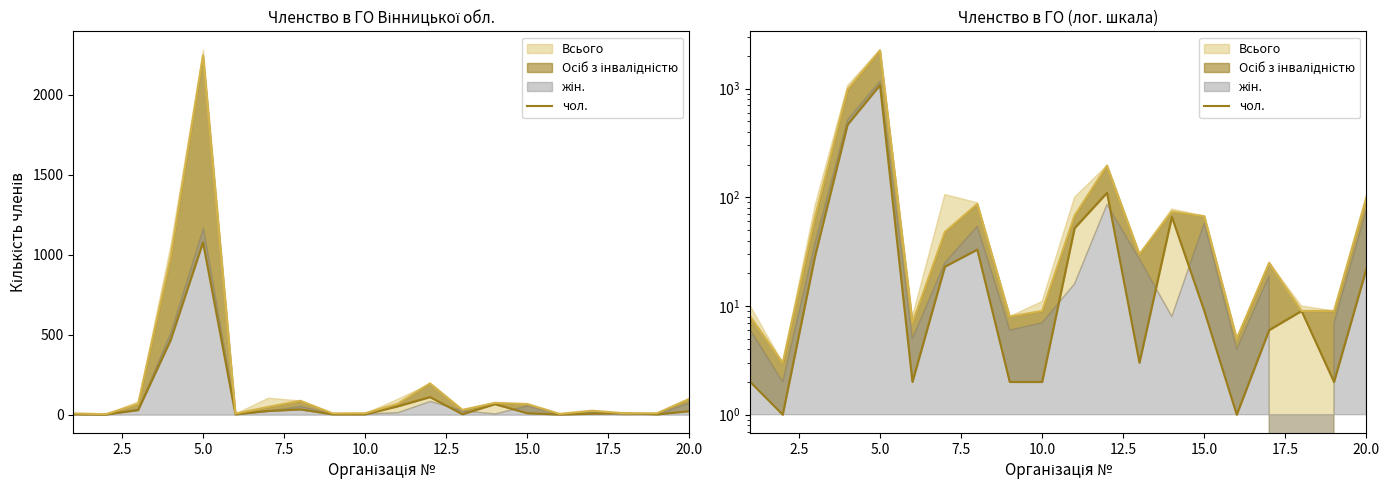

What is the change in value from 15.0 to 14?

-14